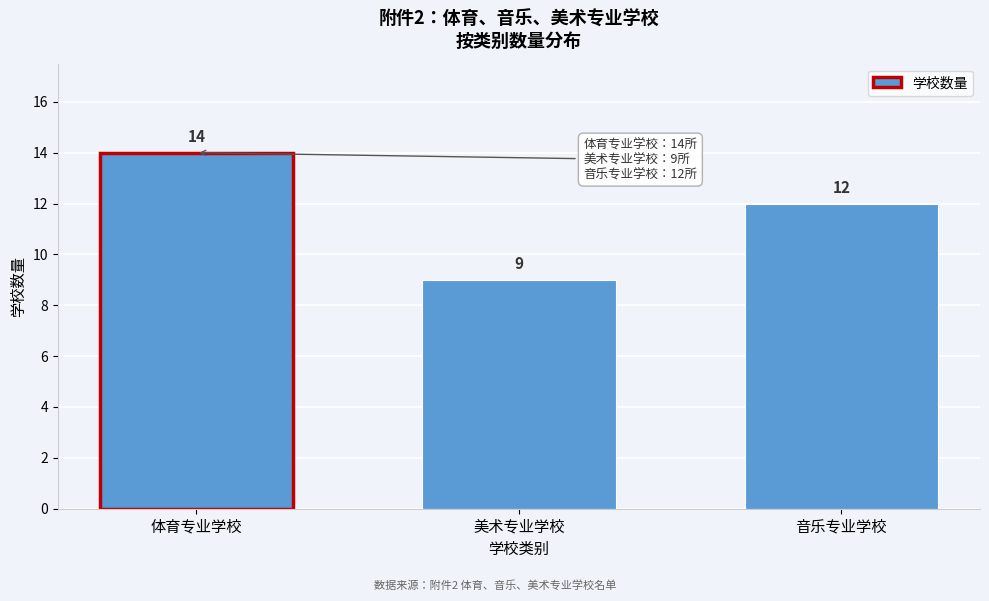

Reading left to right, transcribe all the data shown in this chart.

14	9	12